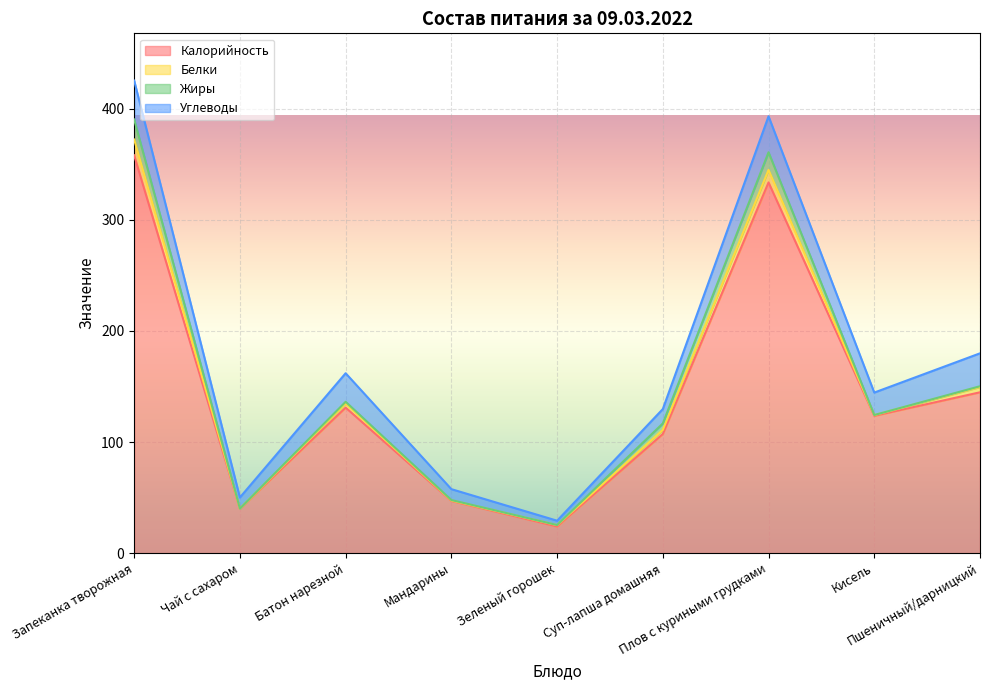

What is the value of the Белки point at the 5th from the left?

1.2